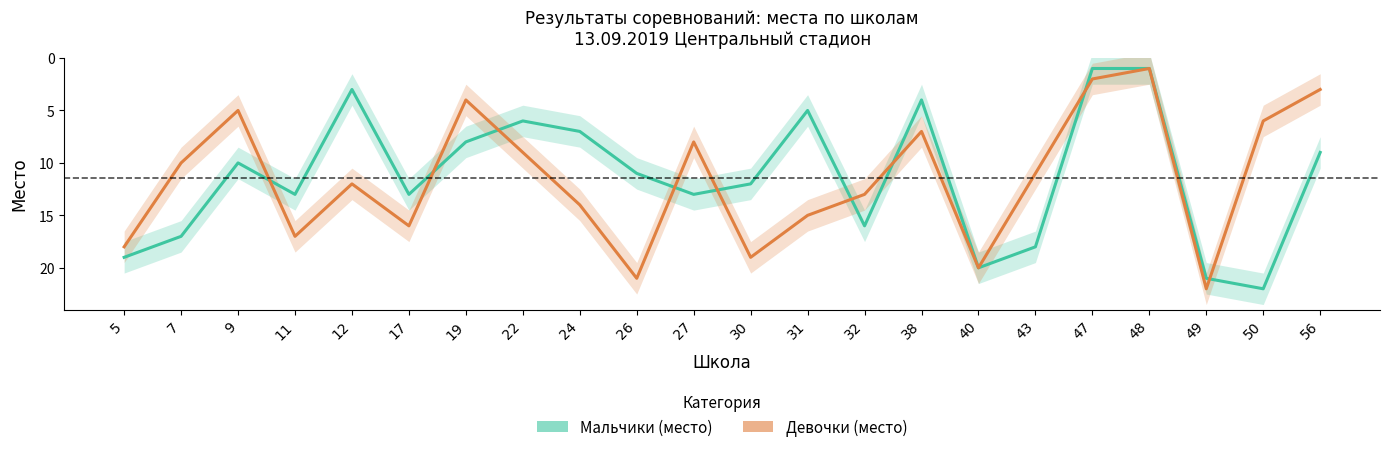

What is the value of the Мальчики (место) point at the 10th from the left?

11